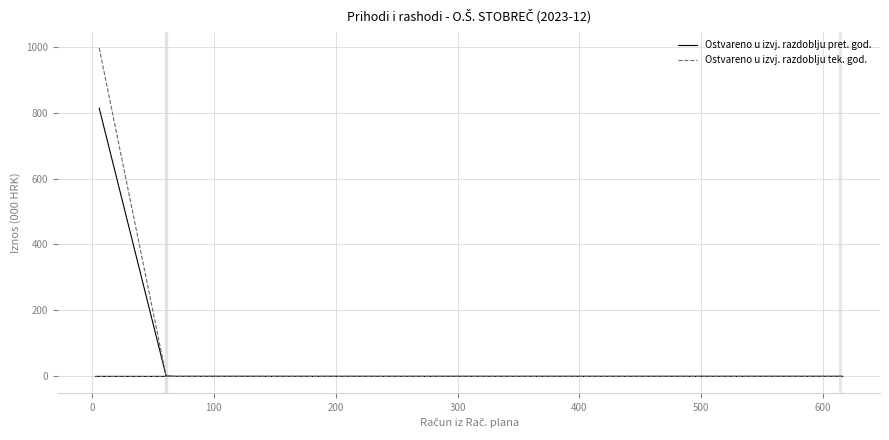

Is it true that Ostvareno u izvj. razdoblju pret. god. equals -374.5 at 700?

False